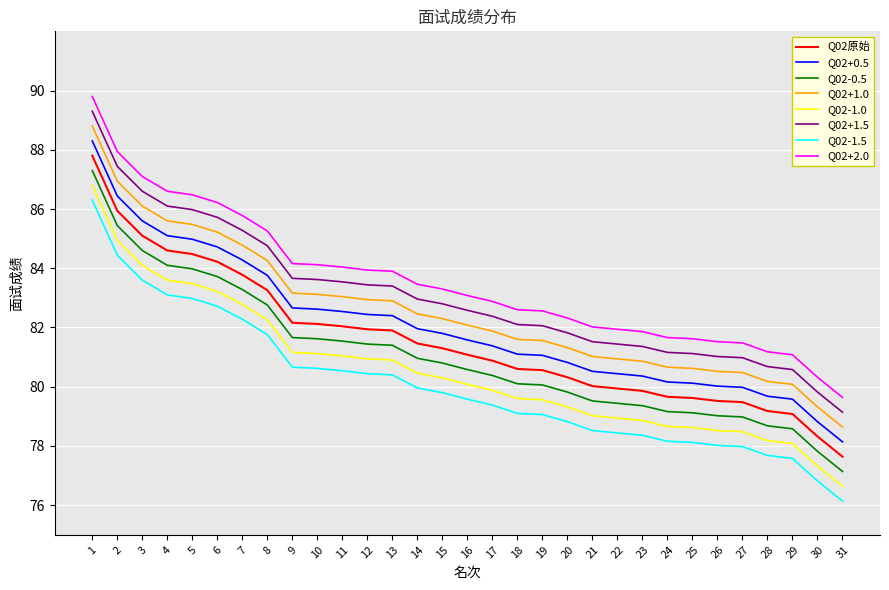

What is the spread (max minus min) of values at 5?

3.5